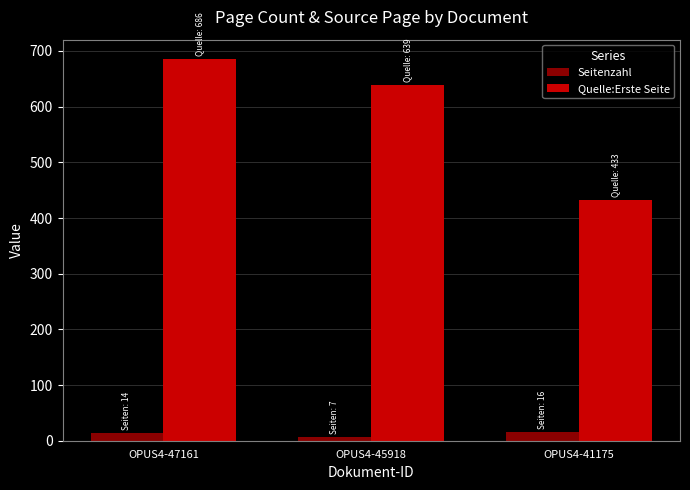

Rank the series by their maximum value, from highest to lowest.

Quelle:Erste Seite, Seitenzahl